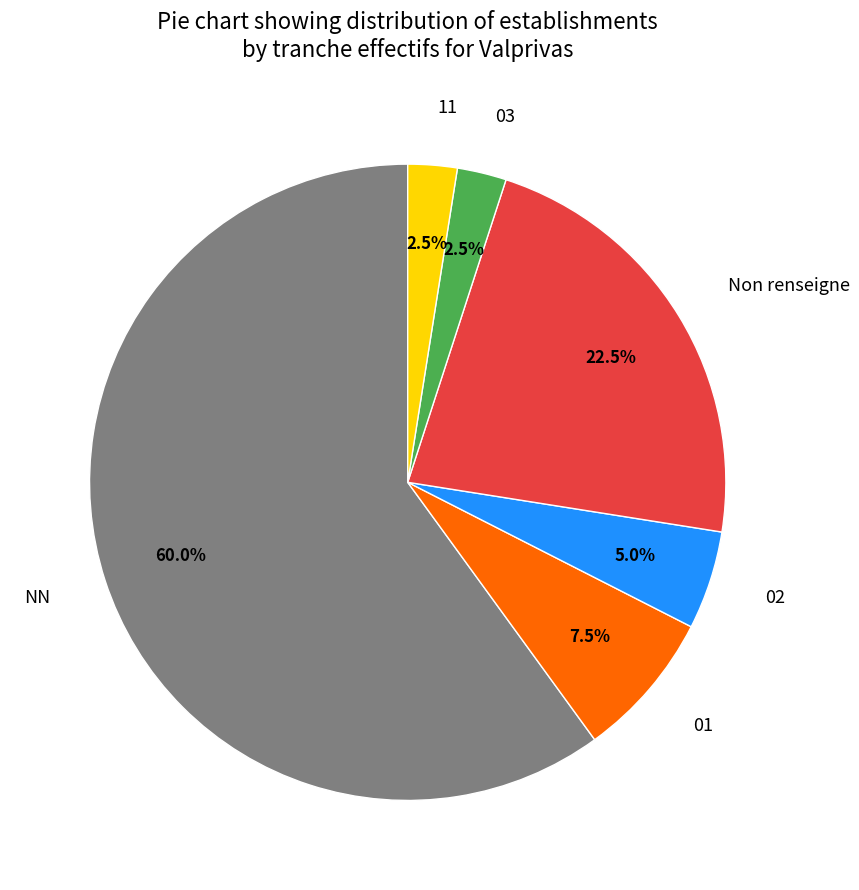

Combined, what portion of the pie is 01 and NN?

67.5%